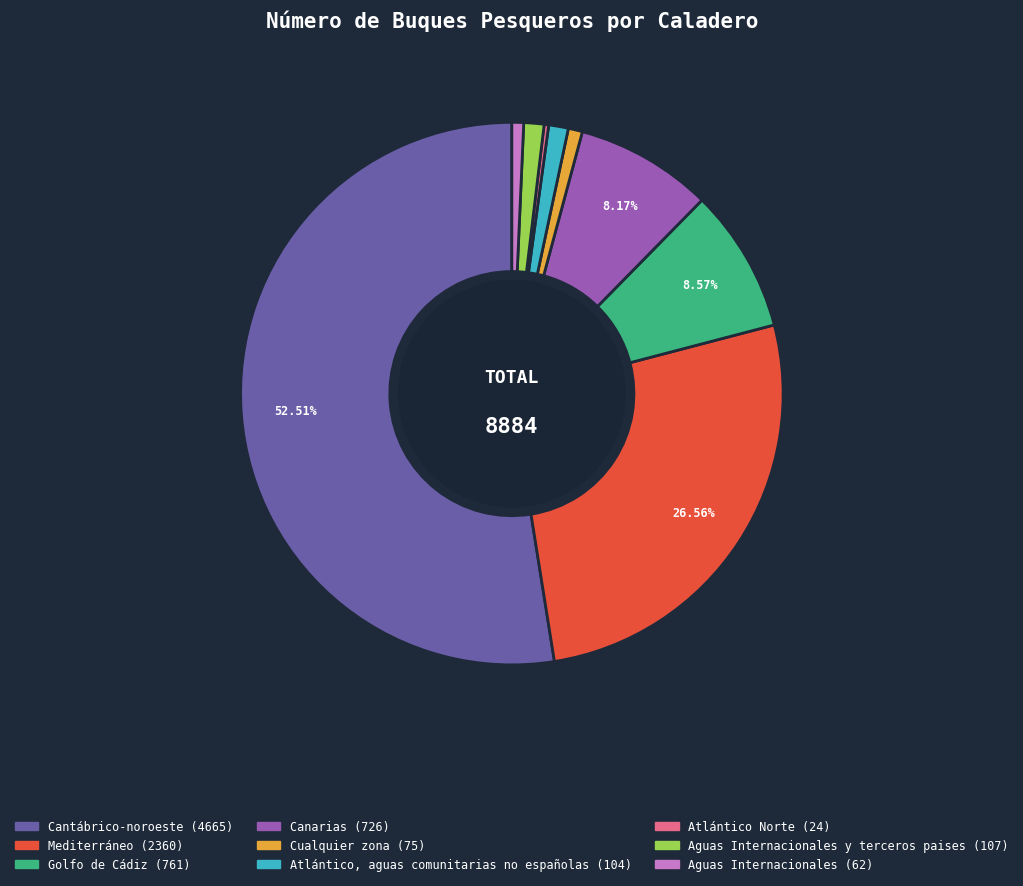

Is there a majority slice in this chart?

Yes